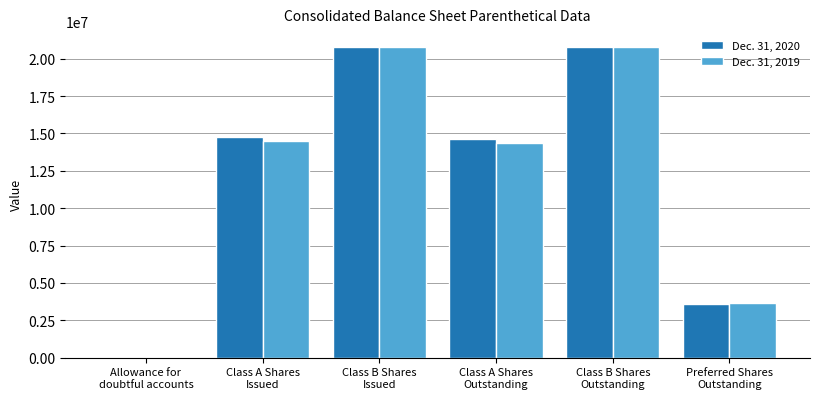

Reading left to right, transcribe all the data shown in this chart.

Dec. 31, 2020: 3942	14771878	20800000	14627284	20800000	3567543
Dec. 31, 2019: 4797	14478999	20800000	14379533	20800000	3677318